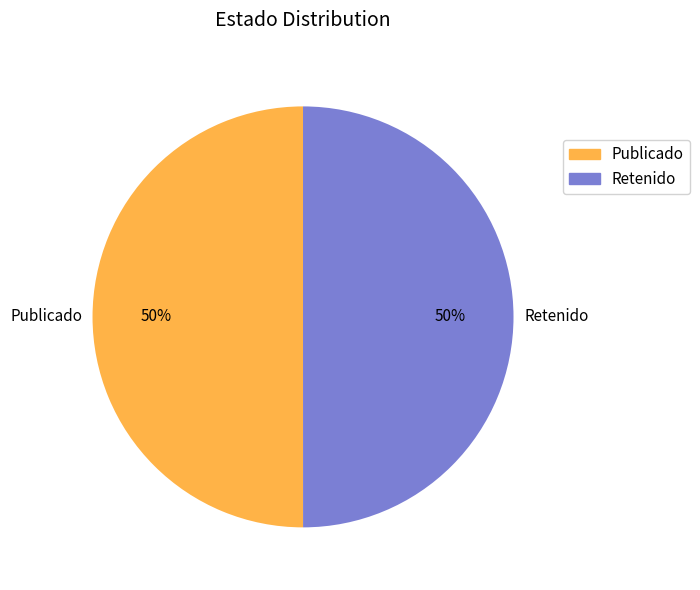

Approximately how many times larger is the value at Retenido compared to Publicado?

1.0